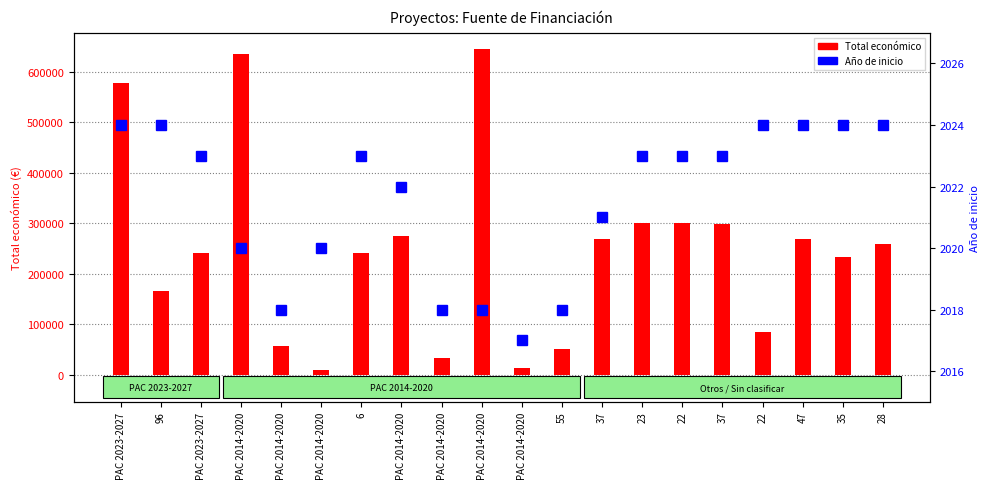

At PAC 2014-2020, list the series in order from smallest to largest.

Año de inicio, Total económico